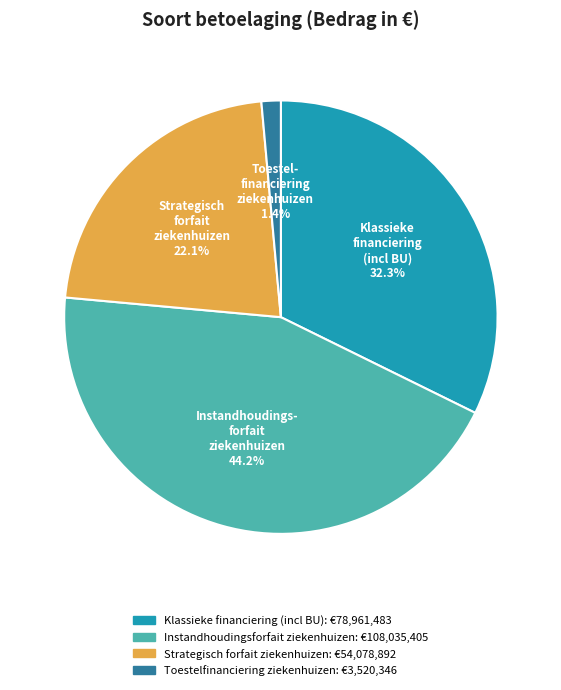

How many segments does this pie chart have?

4